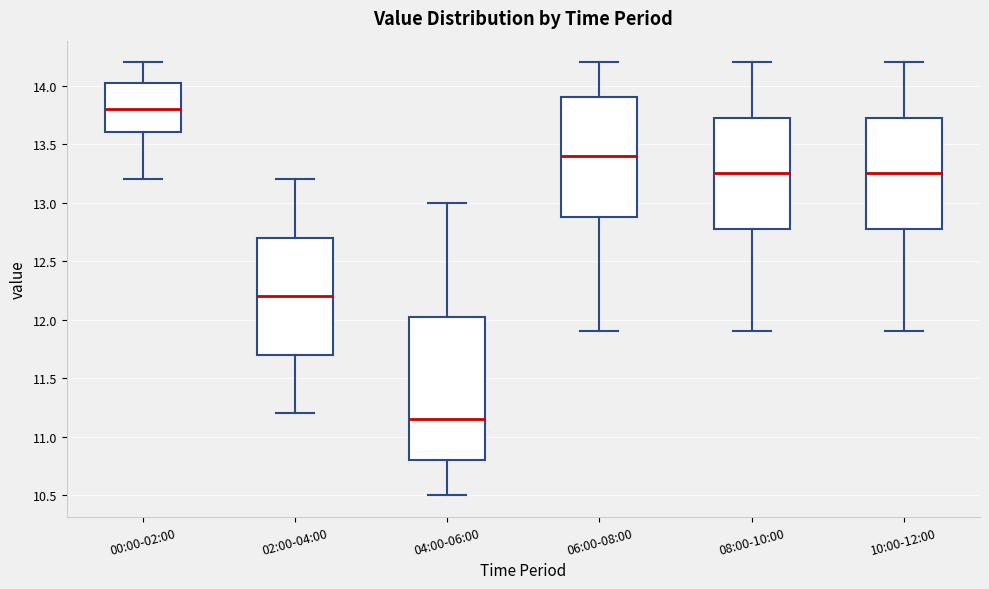

Reading left to right, transcribe this box plot: for each box, give where its median line is, the range the box spans, and where its two whiskers end, as read against the y-axis. The values are not printed on the chart, so give them approximately, as read against the axis.

00:00-02:00: median 13.80, box 13.60 to 14.05, whiskers 13.20 to 14.20
02:00-04:00: median 12.20, box 11.70 to 12.70, whiskers 11.20 to 13.20
04:00-06:00: median 11.15, box 10.80 to 12.05, whiskers 10.50 to 13.00
06:00-08:00: median 13.40, box 12.90 to 13.90, whiskers 11.90 to 14.20
08:00-10:00: median 13.25, box 12.80 to 13.75, whiskers 11.90 to 14.20
10:00-12:00: median 13.25, box 12.80 to 13.75, whiskers 11.90 to 14.20